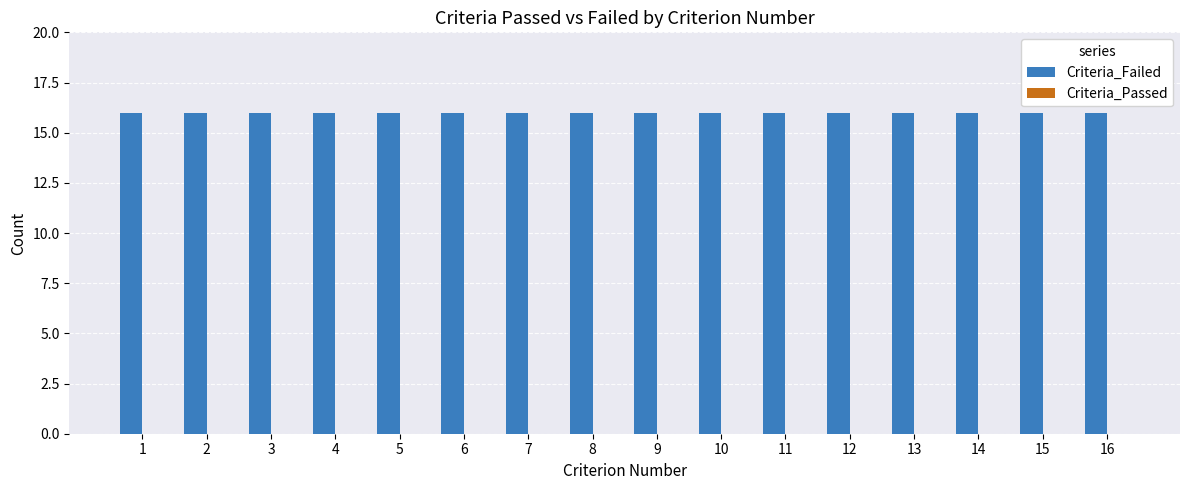

Which series has the largest range (max minus min)?

Criteria_Failed